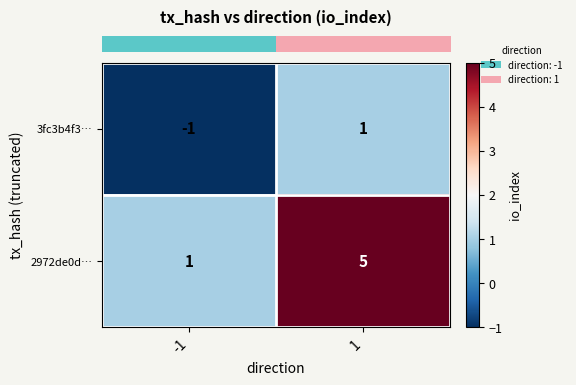

What is the minimum value shown in the chart?

-1